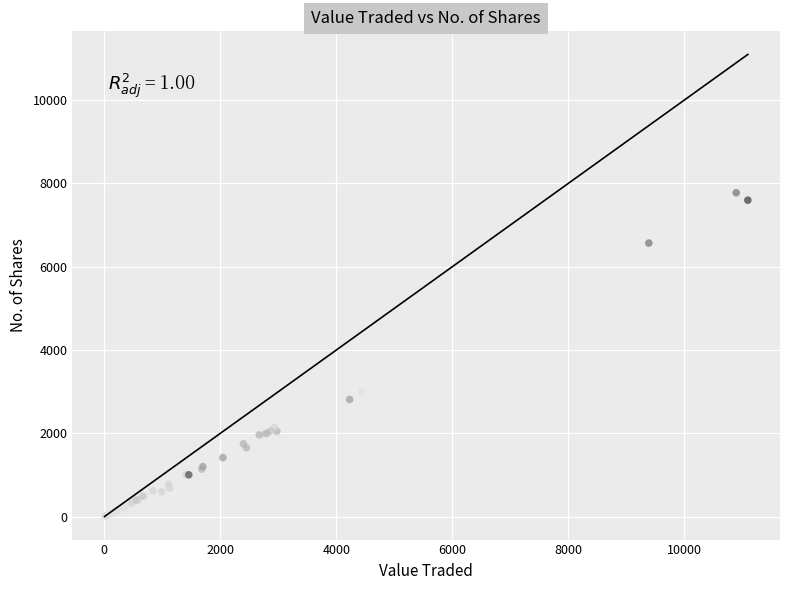

What Y value in the scatter plot is closest to 3890?

3000